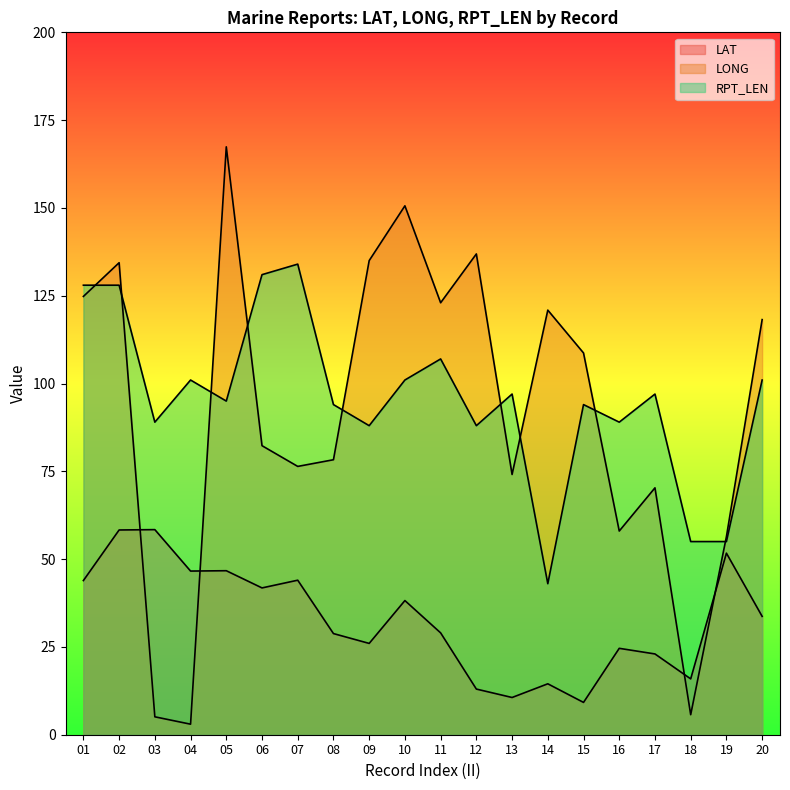

True or false: LAT and RPT_LEN cross at least once.

False